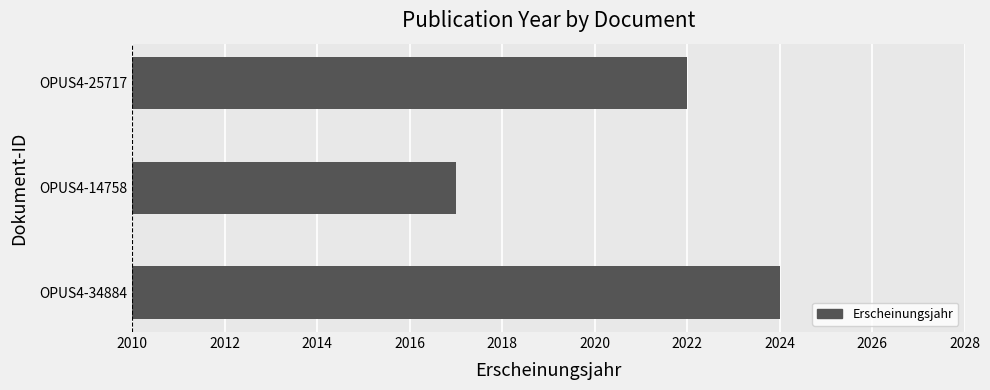

Which has a higher value, OPUS4-25717 or OPUS4-34884?

OPUS4-34884